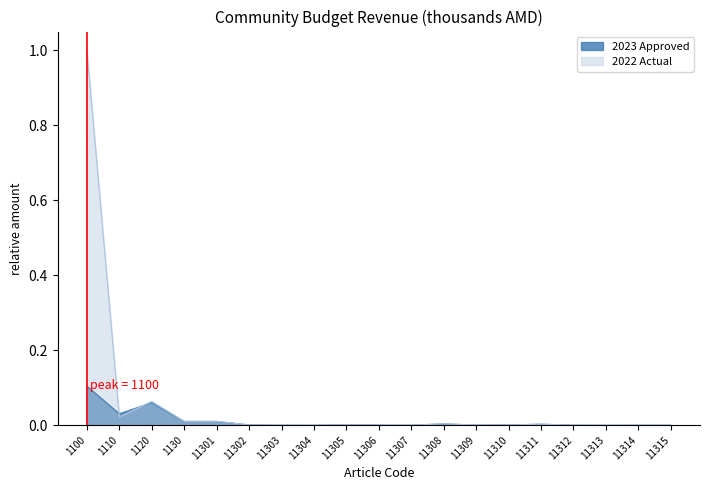

Reading left to right, transcribe all the data shown in this chart.

2023 Approved: 0.1	0.0	0.1	0.0	0.0	0.0	0.0	0.0	0.0	0.0	0.0	0.0	0.0	0.0	0.0	0.0	0.0	0.0	0.0
2022 Actual: 1.0	0.0	0.1	0.0	0.0	0.0	0.0	0.0	0.0	0.0	0.0	0.0	0.0	0.0	0.0	0.0	0.0	0.0	0.0